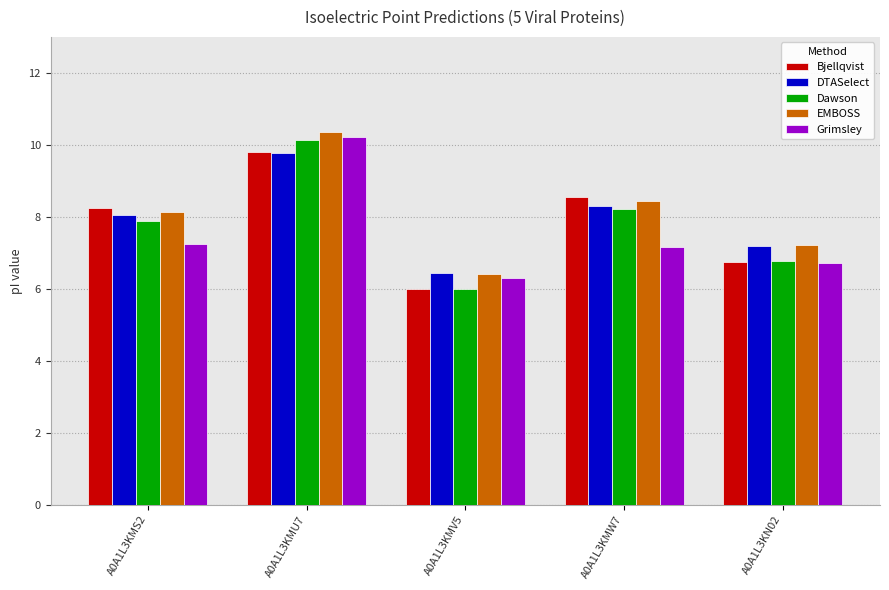

Is the value of DTASelect at A0A1L3KMU7 greater than the value of Grimsley at A0A1L3KMW7?

Yes